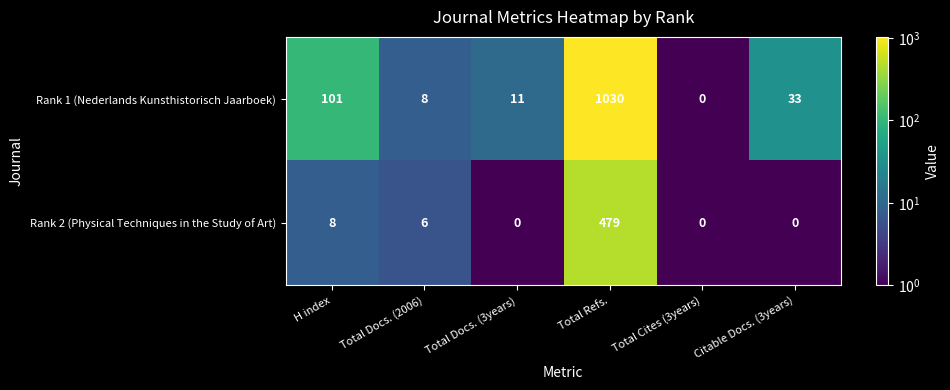

What is the maximum value shown in the chart?

1030